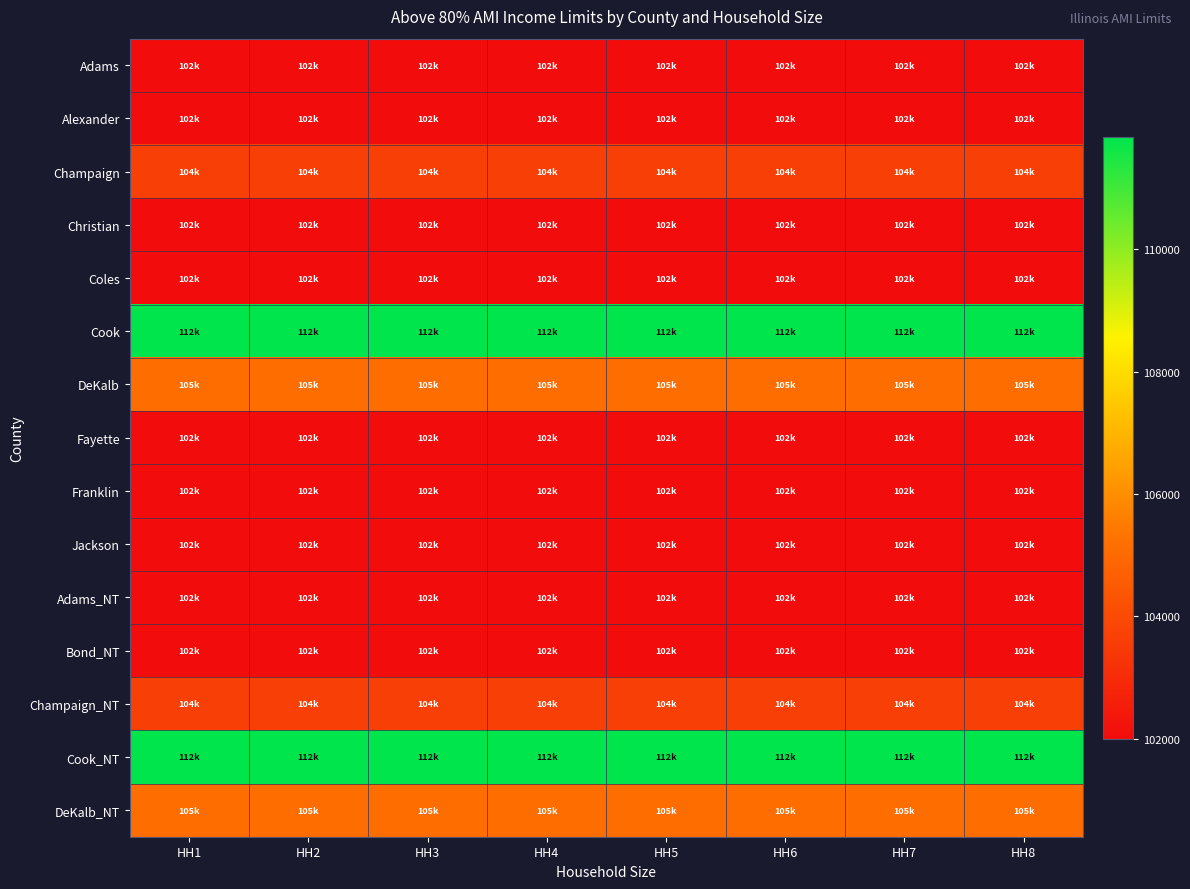

What is the spread (max minus min) of values at HH3?

9840